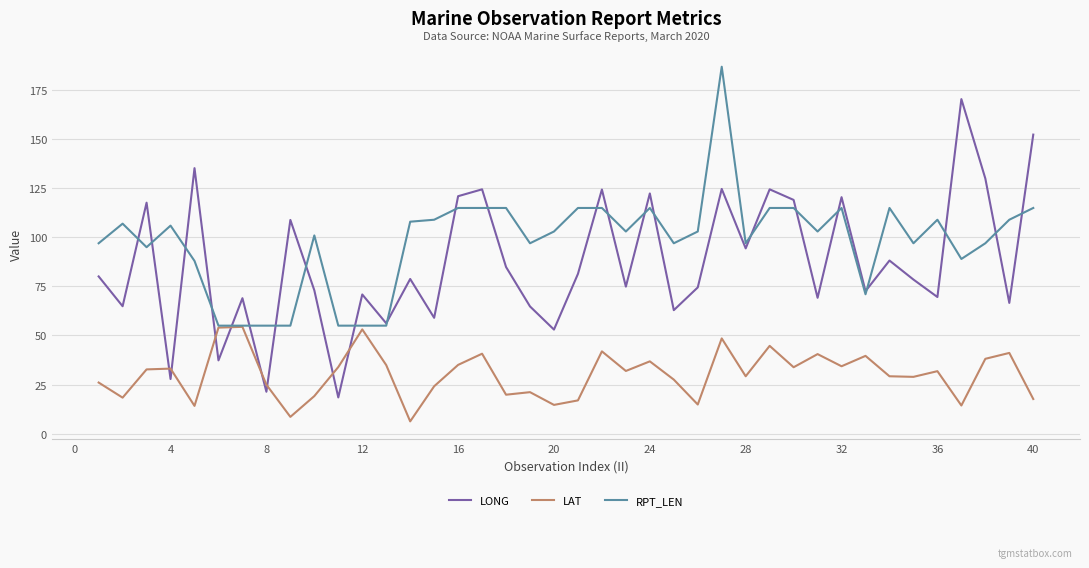

How many interior local valleys does the LONG series have?

15